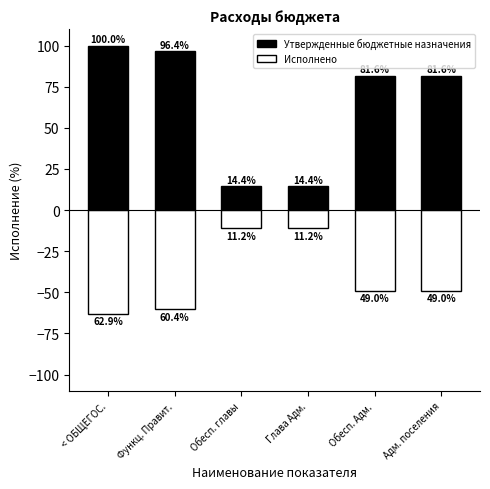

Is the value of Утвержденные бюджетные назначения at < ОБЩЕГОС. greater than the value of Исполнено at Адм. поселения?

Yes